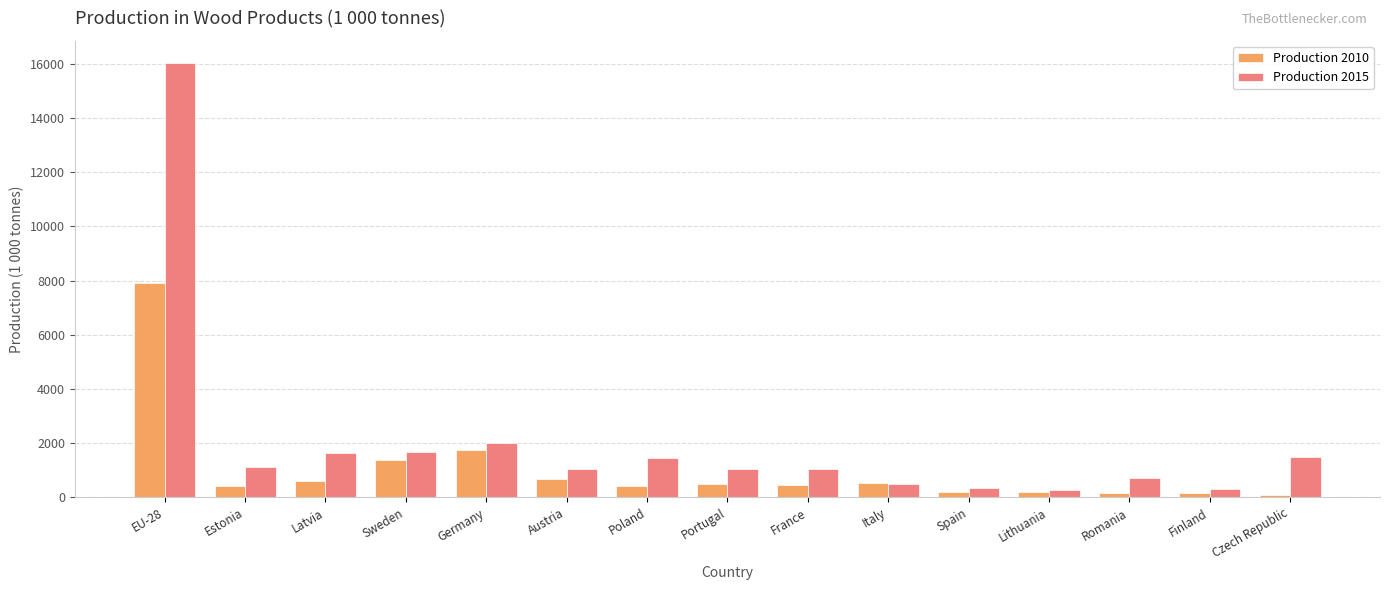

What is the difference between the Production 2010 values at Spain and Czech Republic?

99.5